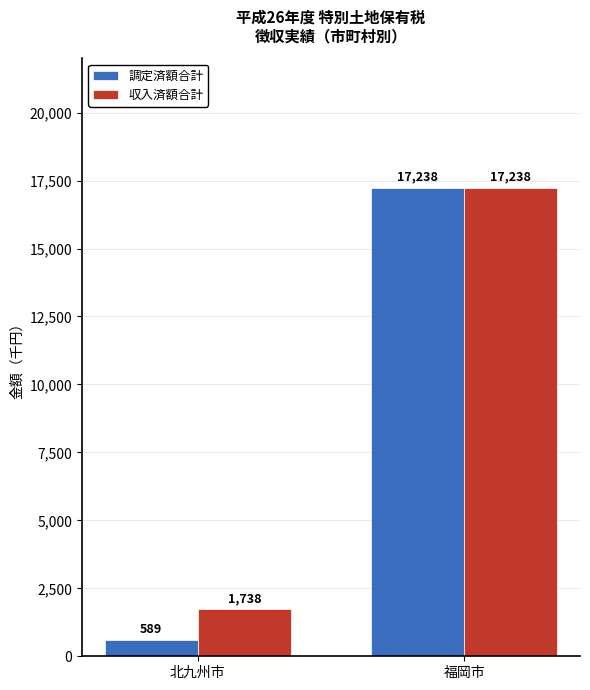

What is the difference between the maximum and minimum values in the 収入済額合計 series?

15500